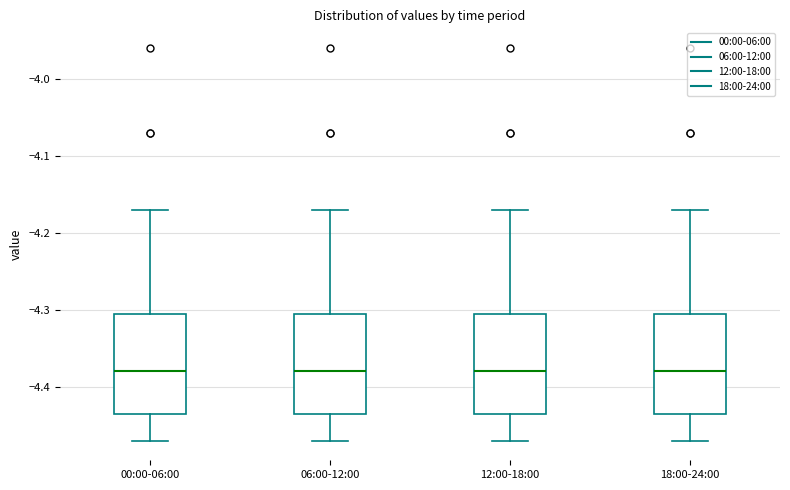

Reading left to right, read every box against the y-axis: the position of its median line, the range the box covers, and the ends of its whiskers. The values are not printed on the chart, so give them approximately, as read against the axis.

00:00-06:00: median -4.38, box -4.43 to -4.30, whiskers -4.47 to -4.17
06:00-12:00: median -4.38, box -4.43 to -4.30, whiskers -4.47 to -4.17
12:00-18:00: median -4.38, box -4.43 to -4.30, whiskers -4.47 to -4.17
18:00-24:00: median -4.38, box -4.43 to -4.30, whiskers -4.47 to -4.17